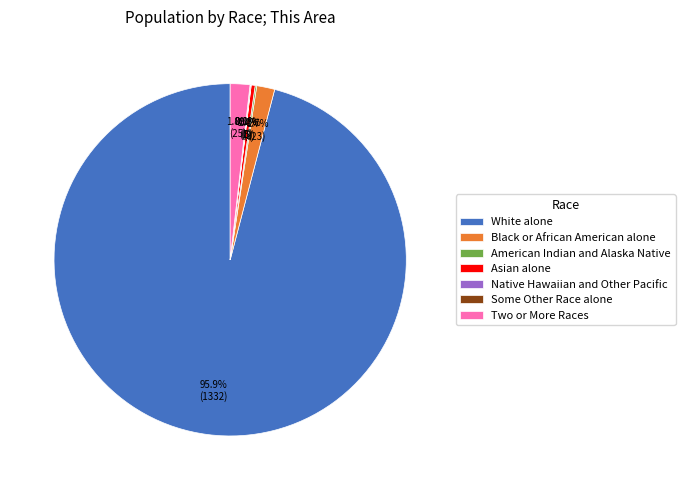

Is the sum of Asian alone and Black or African American alone greater than half?

No